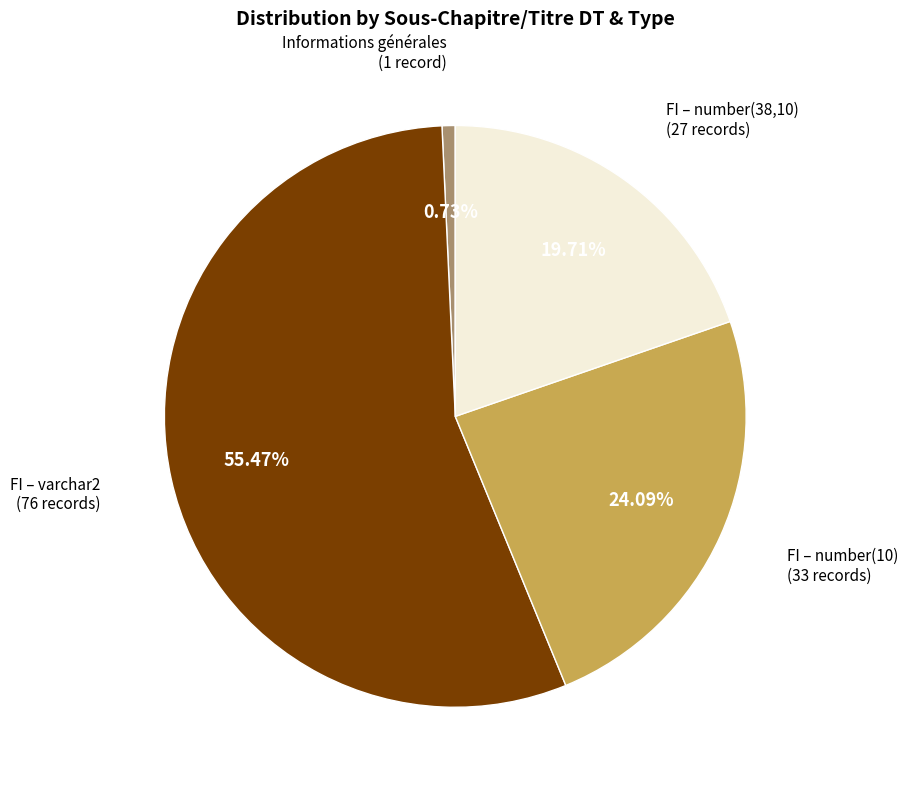

Is there any slice that represents more than half of the pie?

Yes